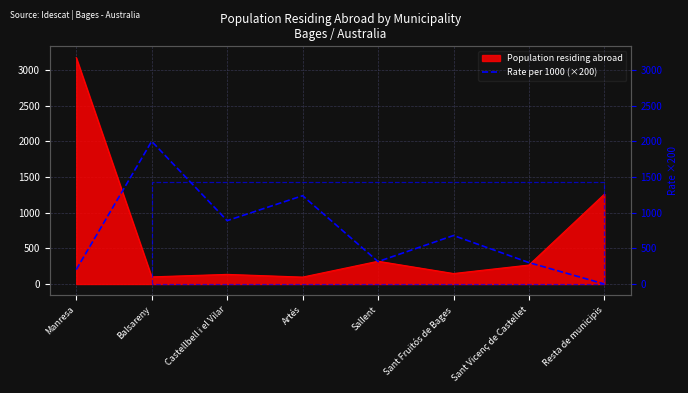

What is the label of the 5th point from the left?

Sallent